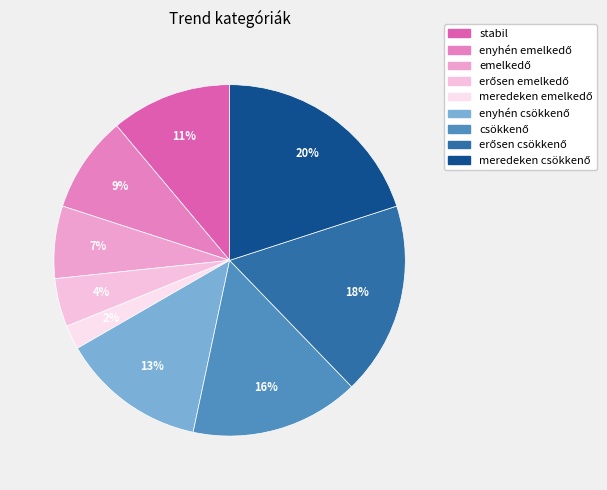

How many slices are in this pie chart?

9